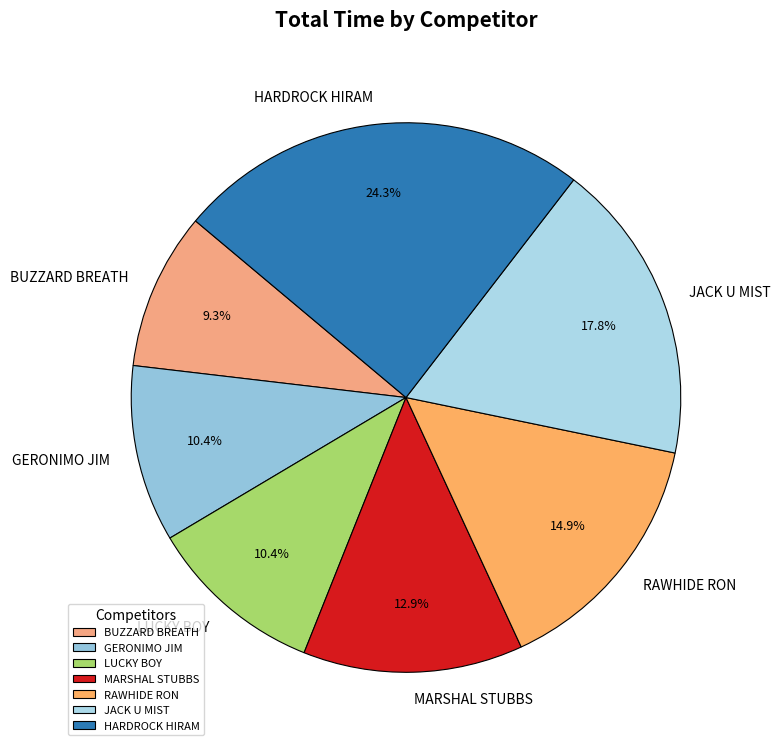

Count the number of slices in the pie.

7